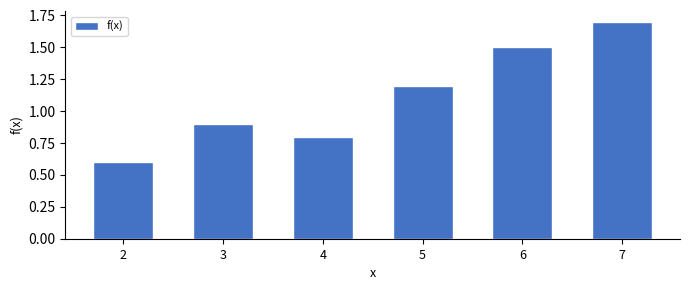

Reading right to left, transcribe all the data shown in this chart.

7=1.7	6=1.5	5=1.2	4=0.8	3=0.9	2=0.6